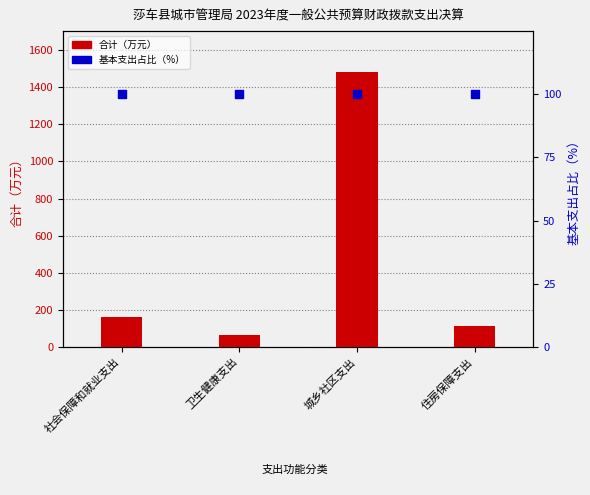

At which category is the sum across all series the highest?

城乡社区支出